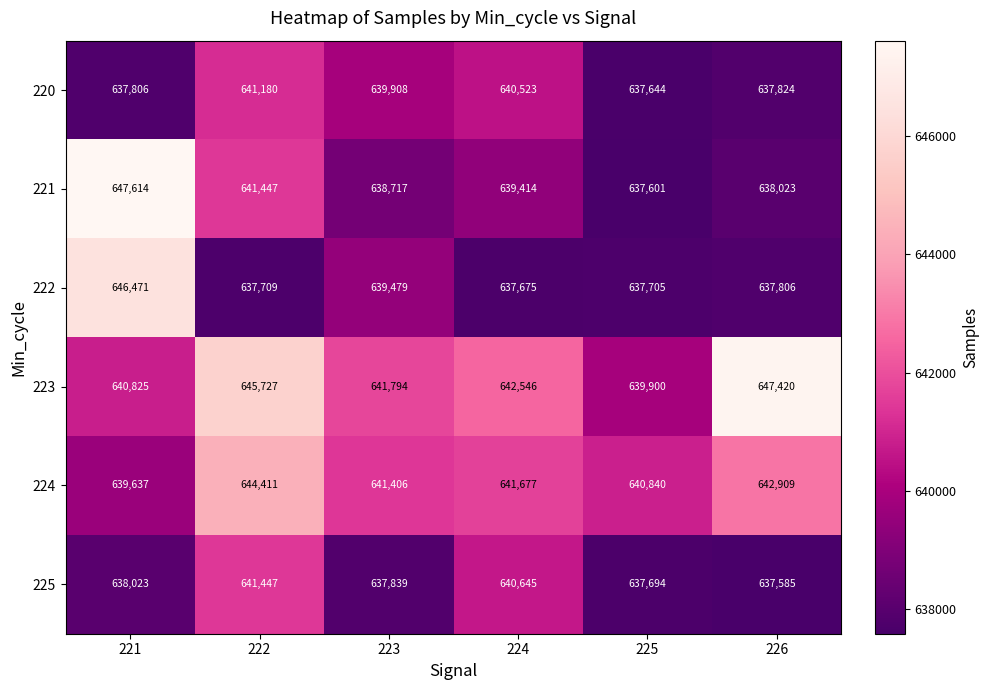

Which series changed the most between 224 and 225?

225